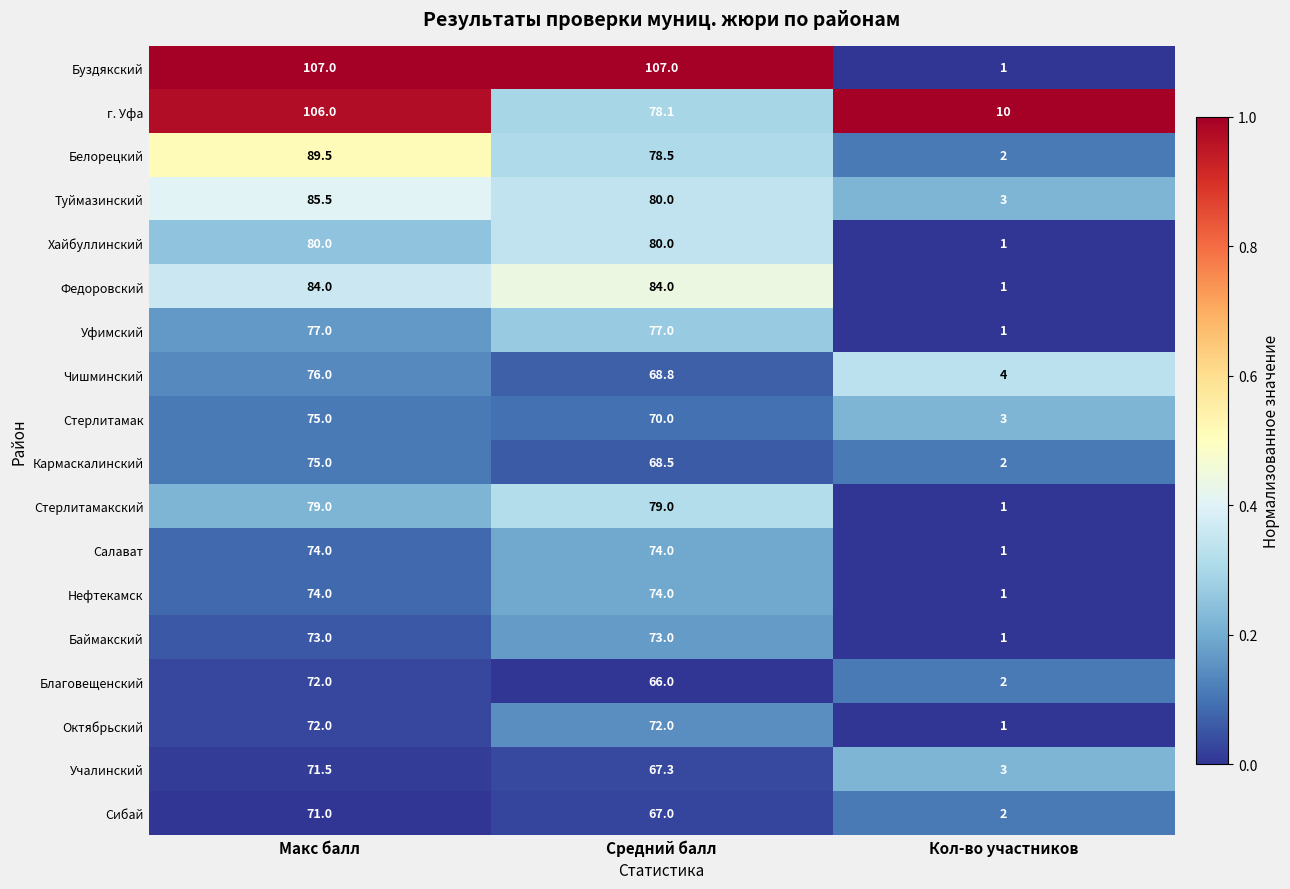

What is the minimum value shown in the chart?

1.0